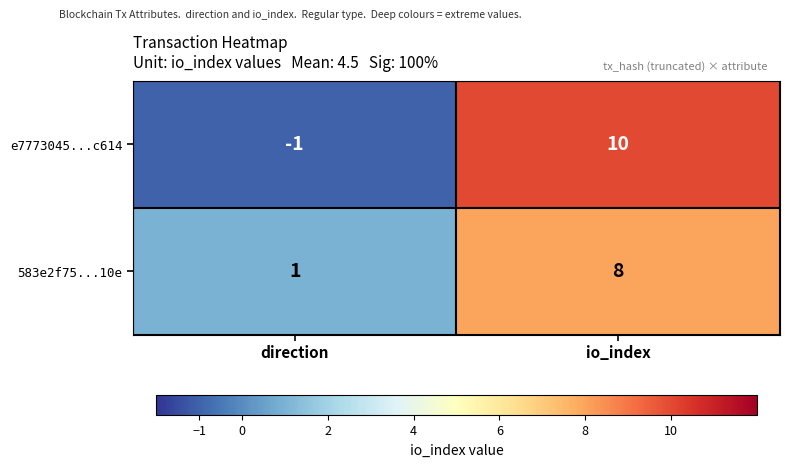

At io_index, list the series in order from smallest to largest.

583e2f75...10e, e7773045...c614